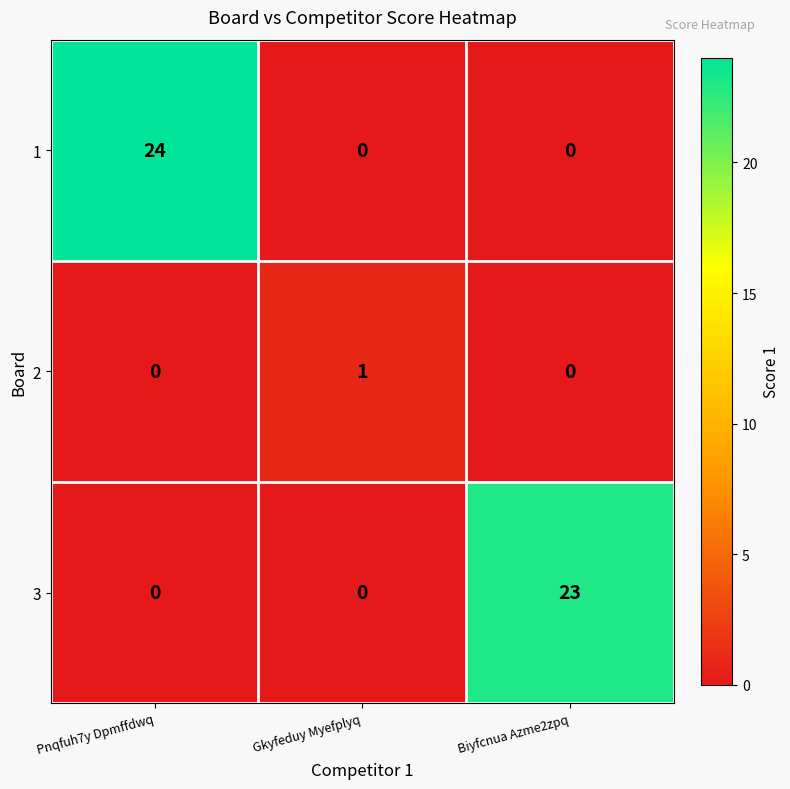

What is the sum of all 3 values?

23